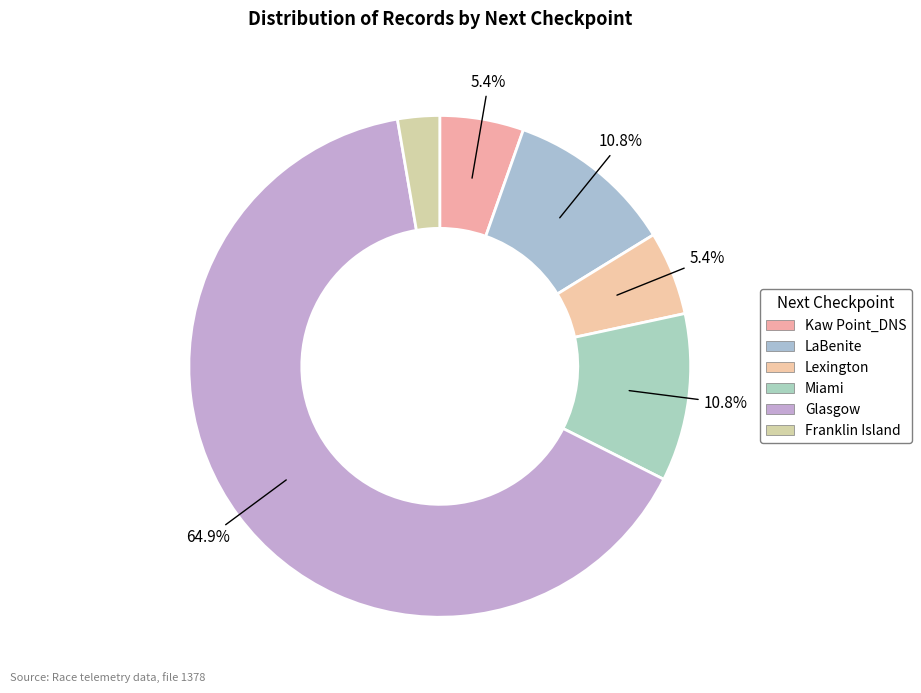

Which slice is the largest?

Glasgow